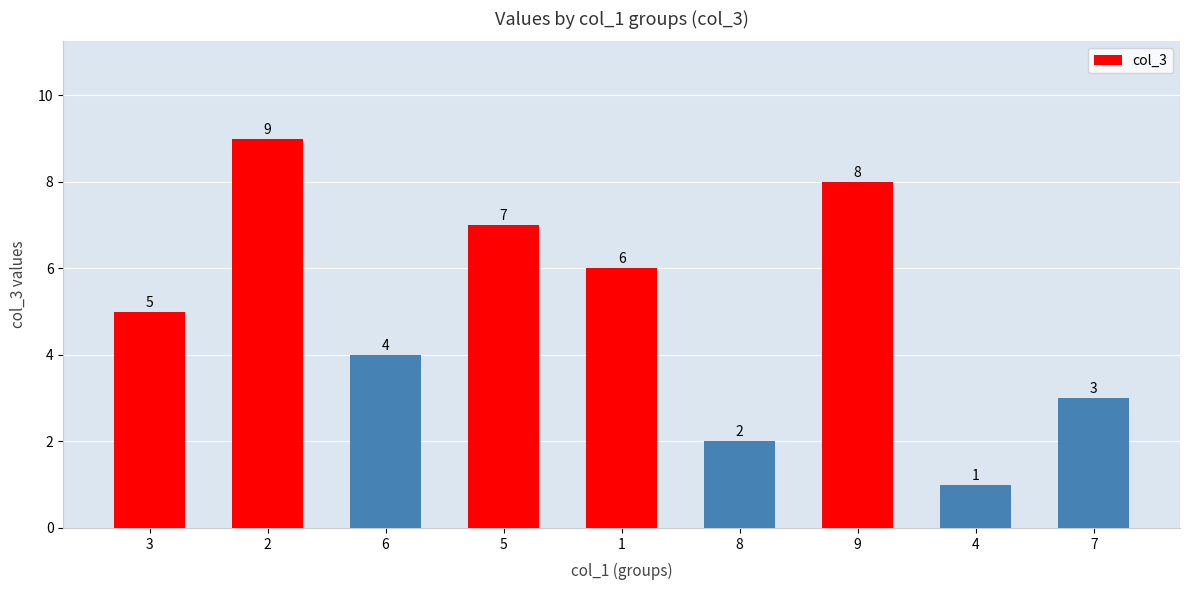

What is the smallest value displayed?

1